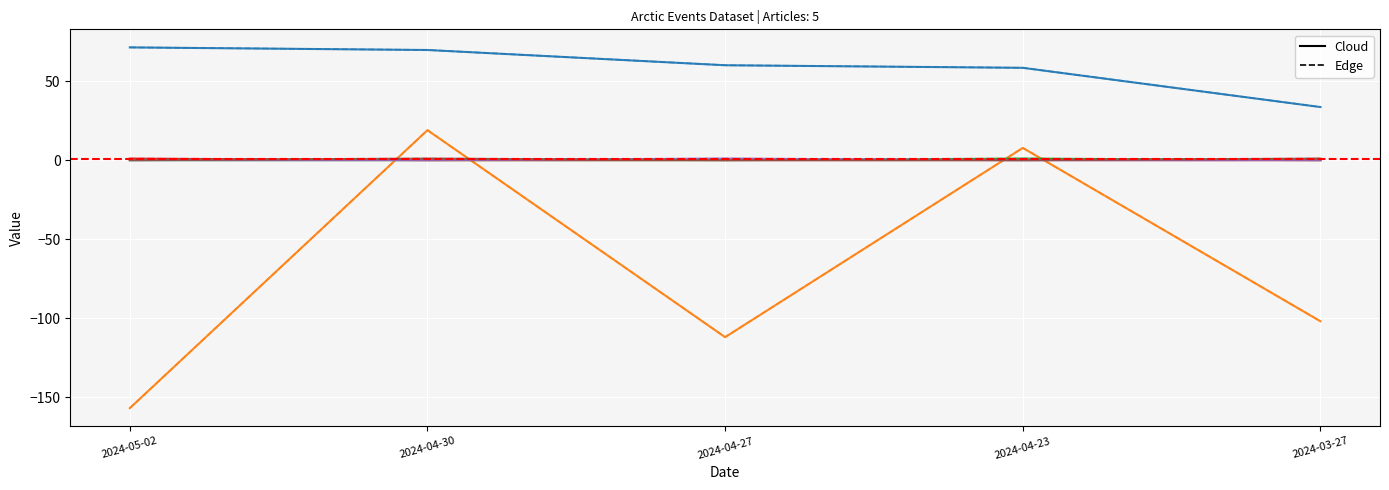

What is the difference between the highest and lowest values at 2024-03-27?

135.5